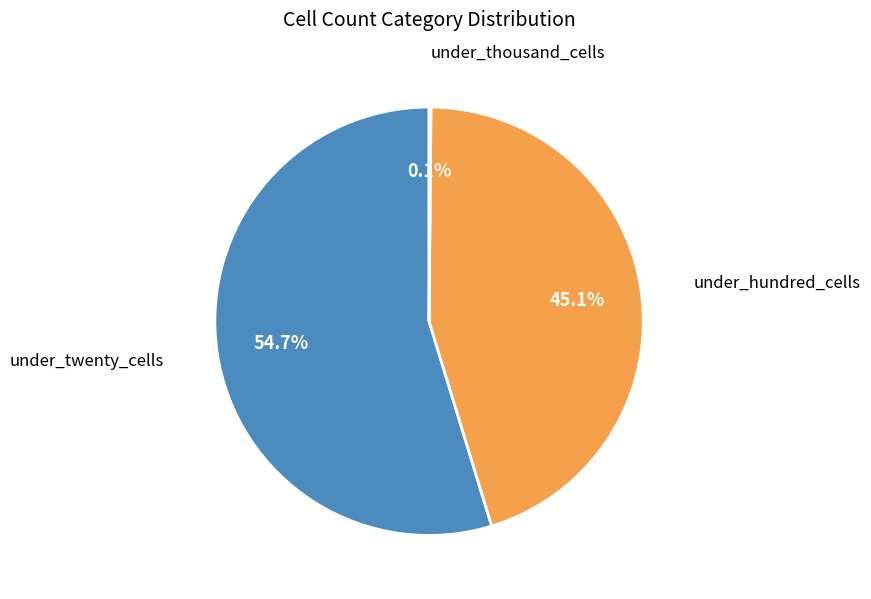

Is there any slice that represents more than half of the pie?

Yes